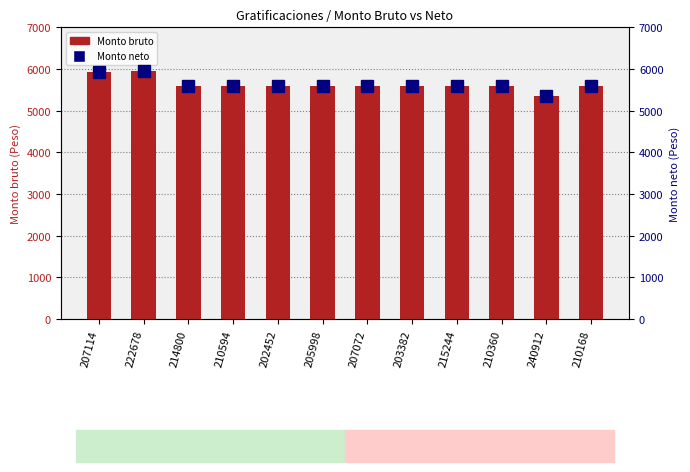

What is the total value across all series at 215244?

11187.8